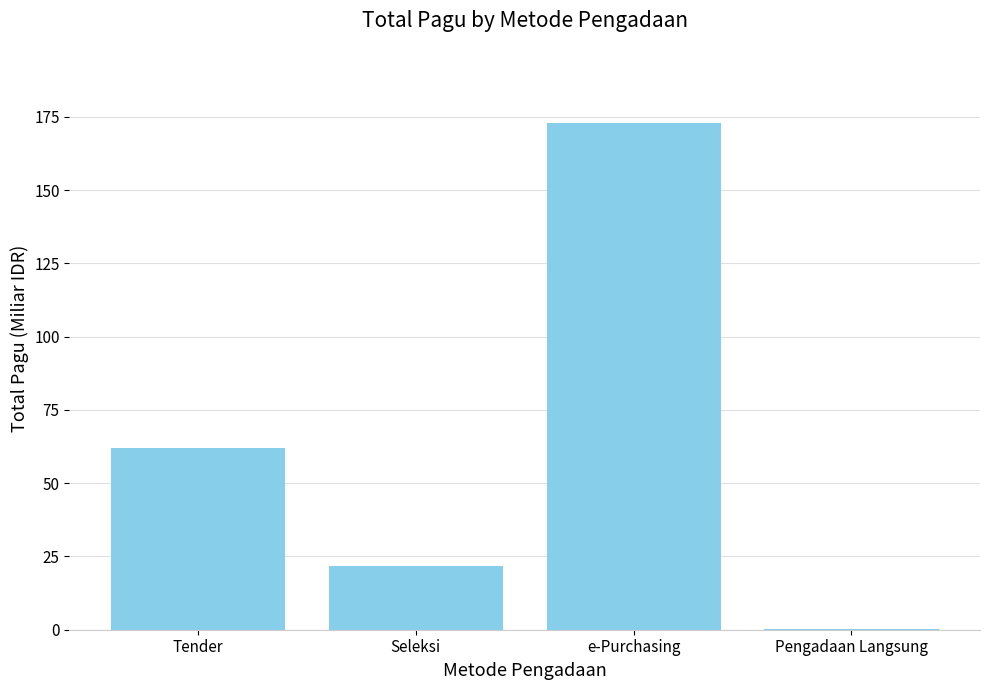

Between Tender and Pengadaan Langsung, which is larger?

Tender